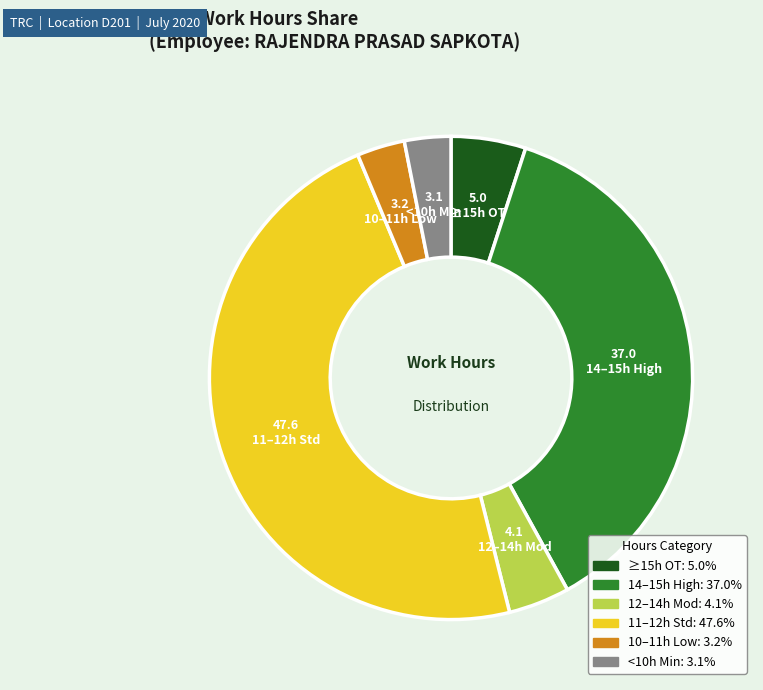

Does any single category account for the majority?

No